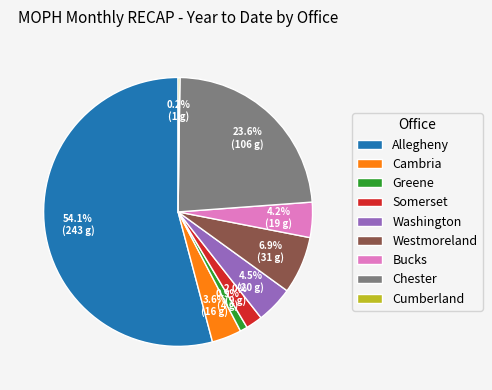

Combined, do Westmoreland and Allegheny account for over 50%?

Yes